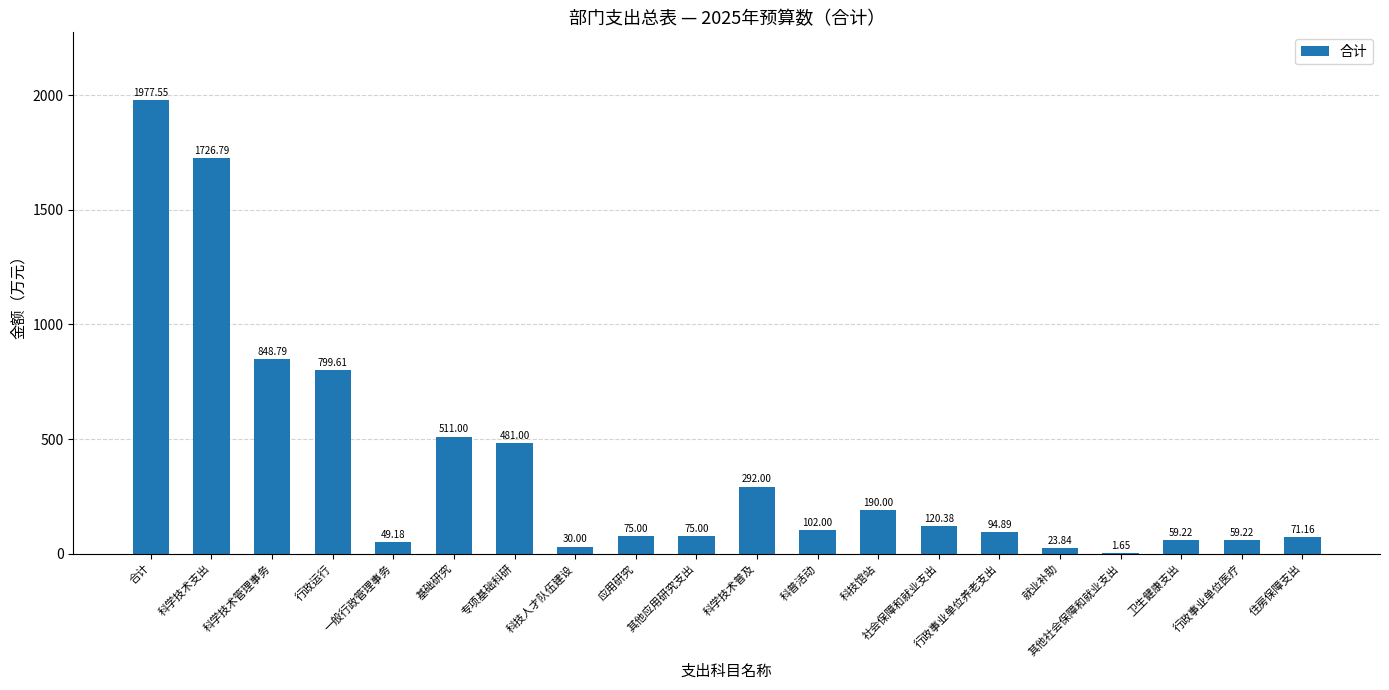

At which category does the chart reach its peak across all series?

合计